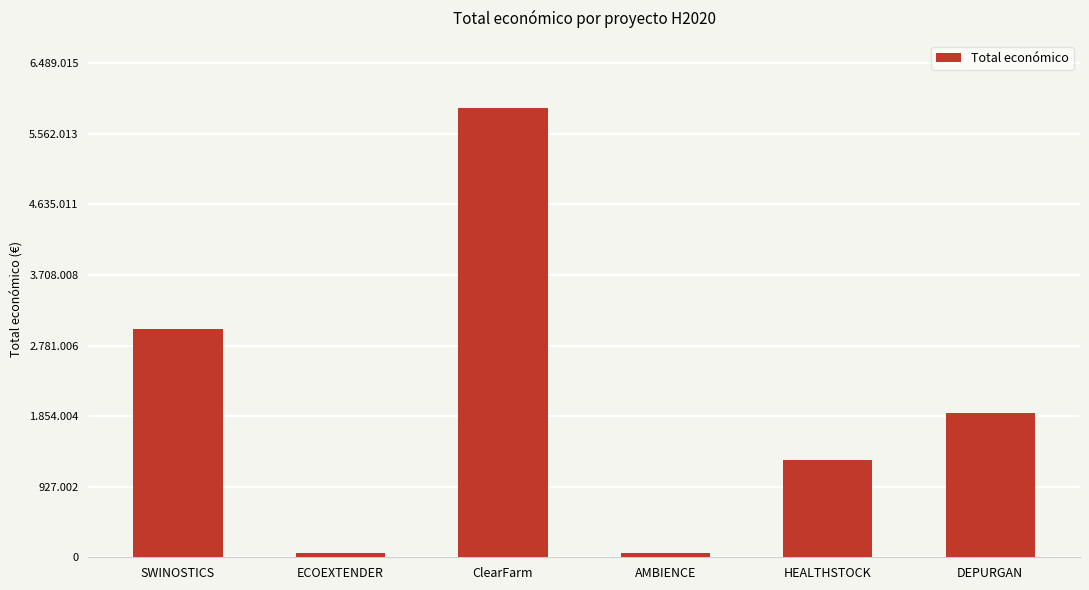

What is the approximate value at ClearFarm?

5899105